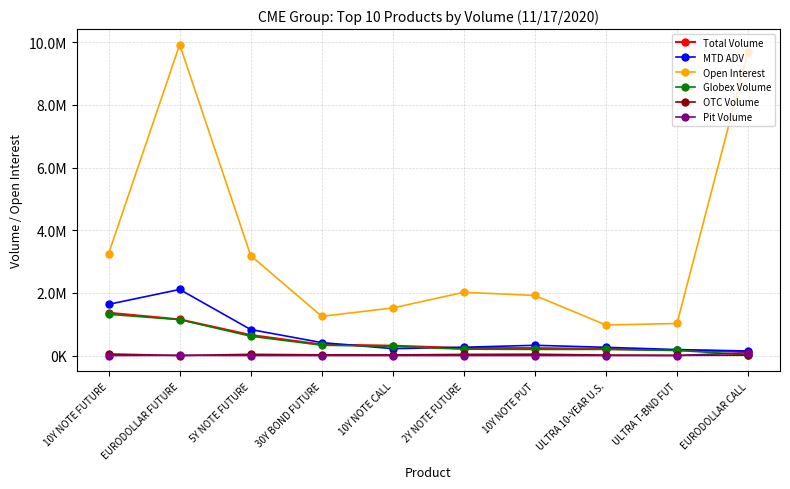

What are all the series names shown in the legend?

Total Volume, MTD ADV, Open Interest, Globex Volume, OTC Volume, Pit Volume